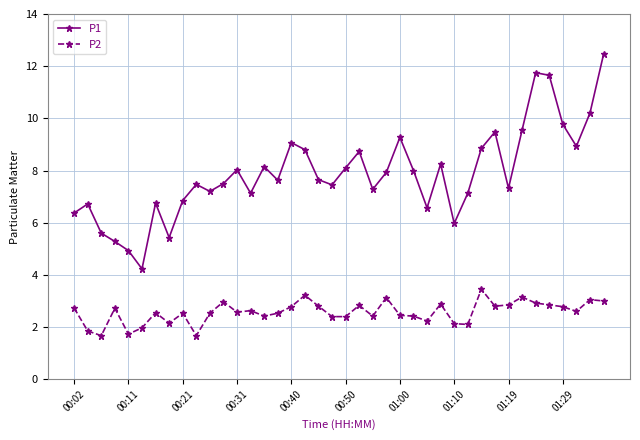

List the series in order of their peak value, lowest first.

P2, P1